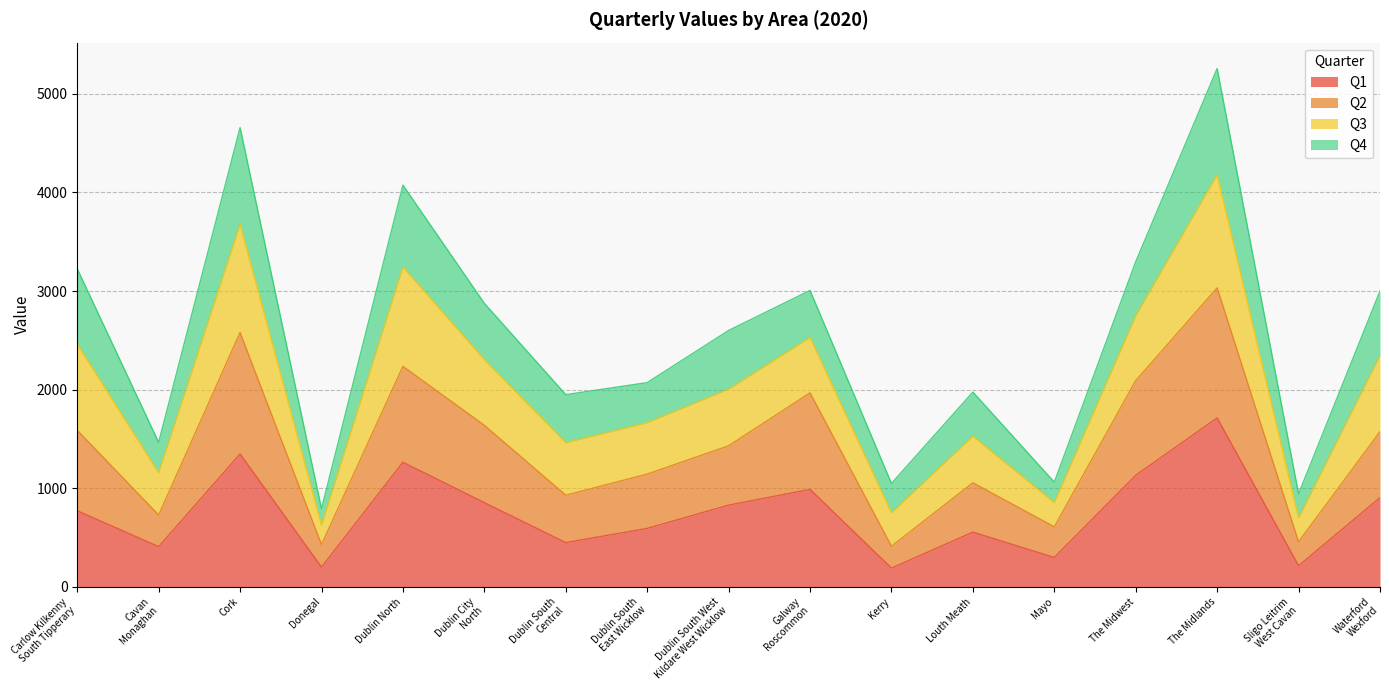

What is the total value across all series at The Midwest?

3297